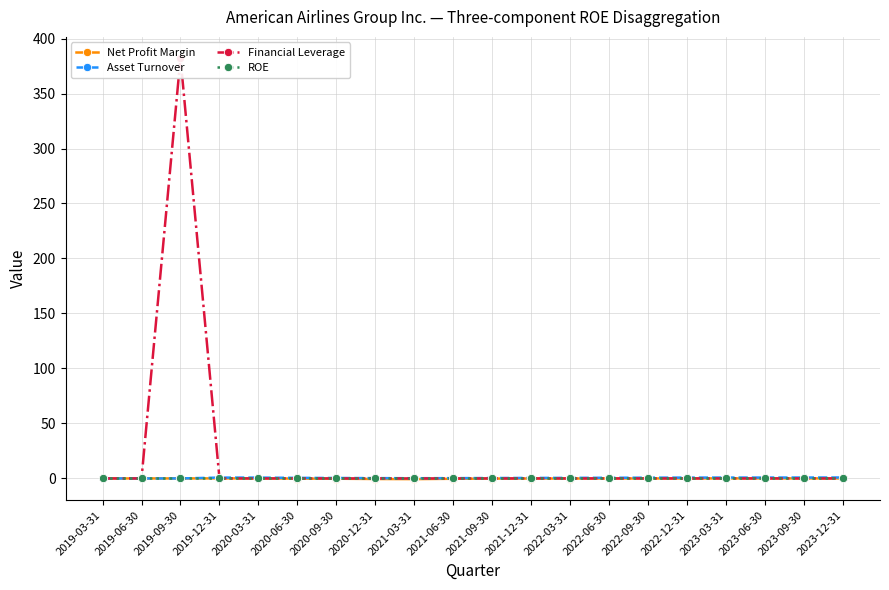

Reading left to right, transcribe all the data shown in this chart.

Net Profit Margin: 0.0	0.0	0.0	0.0	-0.0	-0.1	-0.3	-0.5	-0.6	-0.3	-0.1	-0.1	-0.1	-0.0	-0.0	0.0	0.0	0.0	0.0	0.0
Asset Turnover: 0.0	0.0	0.0	0.8	0.8	0.5	0.4	0.3	0.2	0.3	0.4	0.5	0.5	0.6	0.7	0.8	0.8	0.8	0.8	0.8
Financial Leverage: 0.0	0.0	382.3	0.0	0.0	0.0	0.0	0.0	0.0	0.0	0.0	0.0	0.0	0.0	0.0	0.0	0.0	0.0	0.0	0.0
ROE: 0.0	0.0	0.0	0.0	0.0	0.0	0.0	0.0	0.0	0.0	0.0	0.0	0.0	0.0	0.0	0.0	0.0	0.0	0.0	0.0